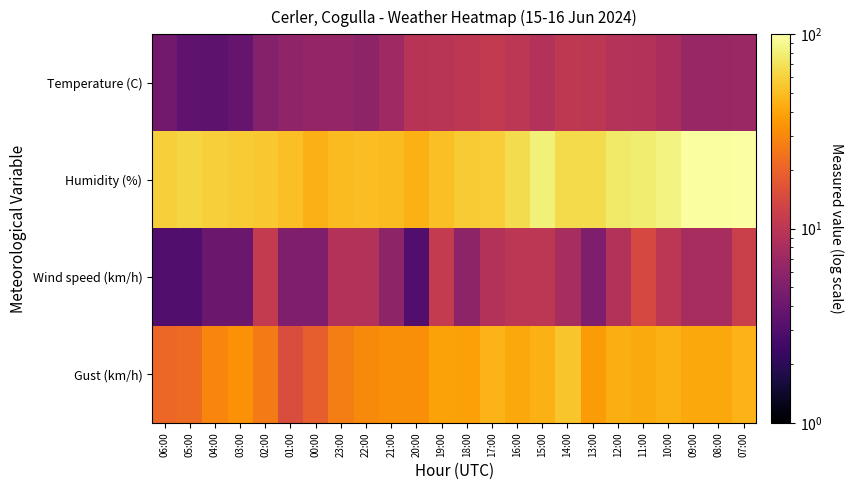

At which category is the sum across all series the highest?

07:00